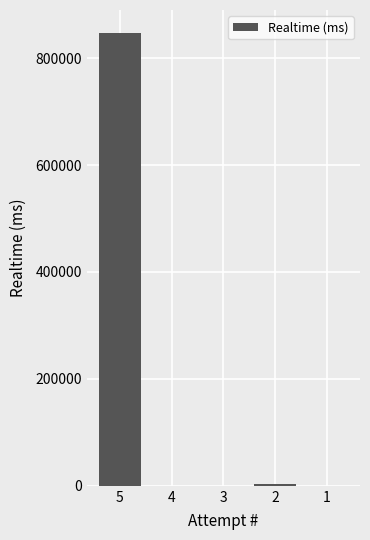

What is the sum of the values at 5 and 3?

847538